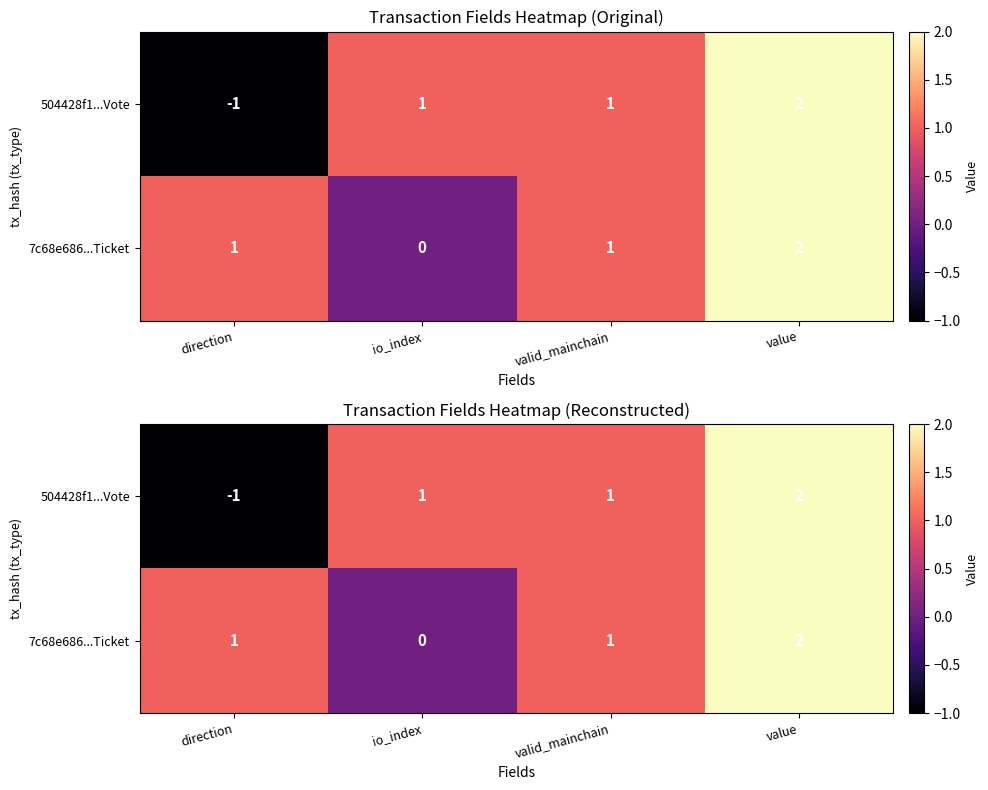

How many 504428f1...Vote values are between 1 and 2?

3